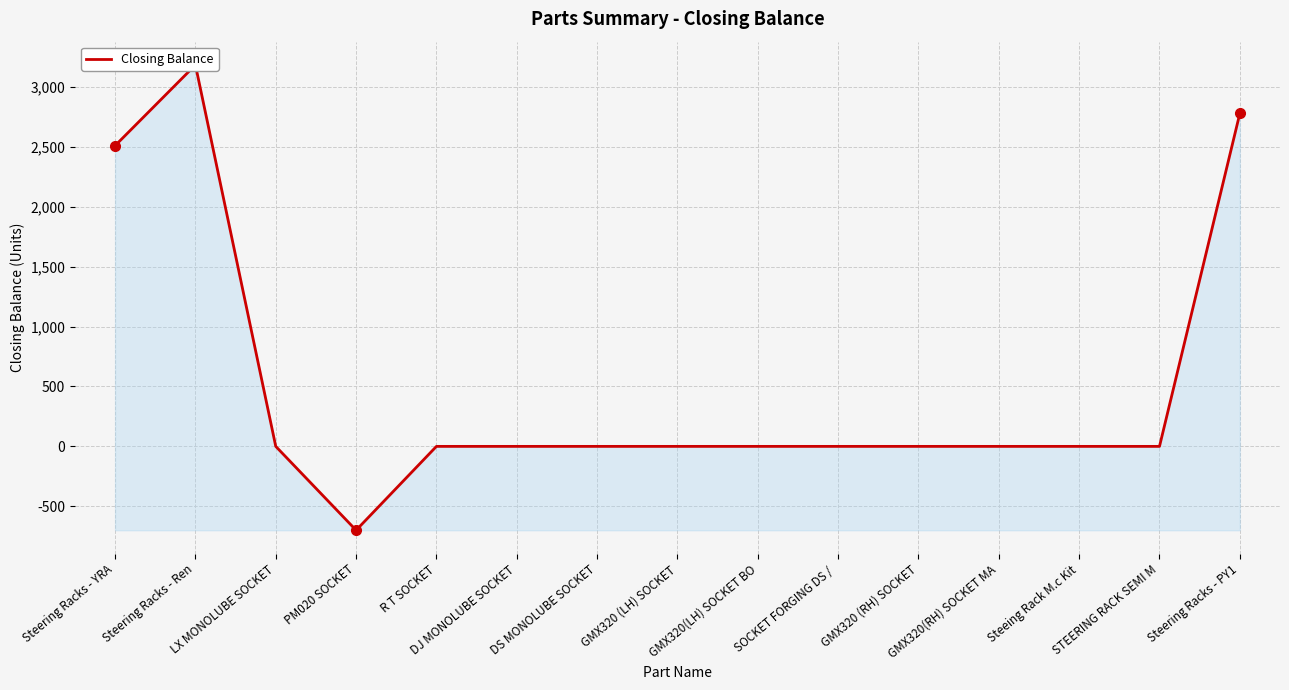

Which label corresponds to the smallest value in the chart?

PM020 SOCKET